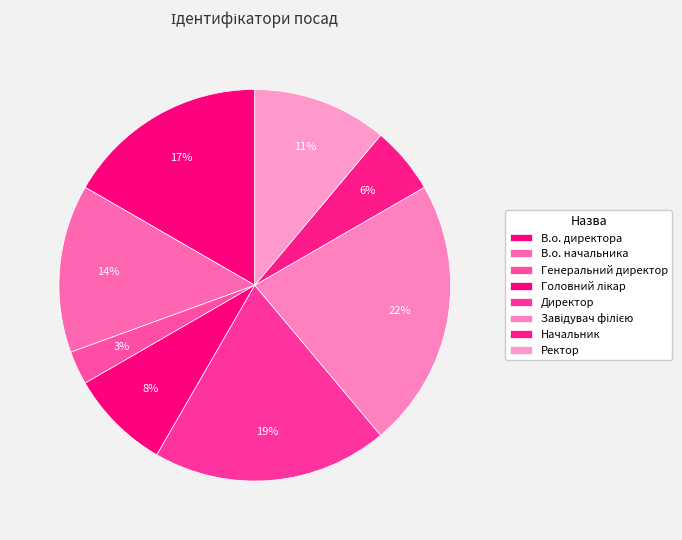

How much of the chart is everything except Директор?

80.6%